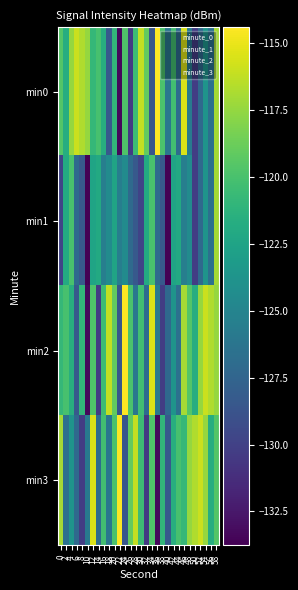

What is the spread (max minus min) of values at 24?

14.2